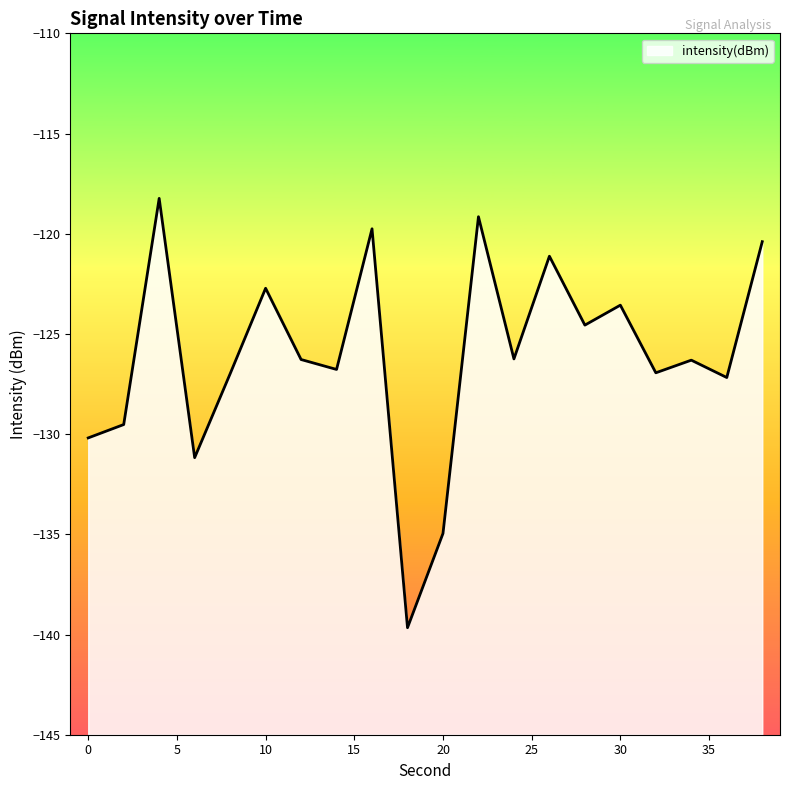

How many values are below -126?

12